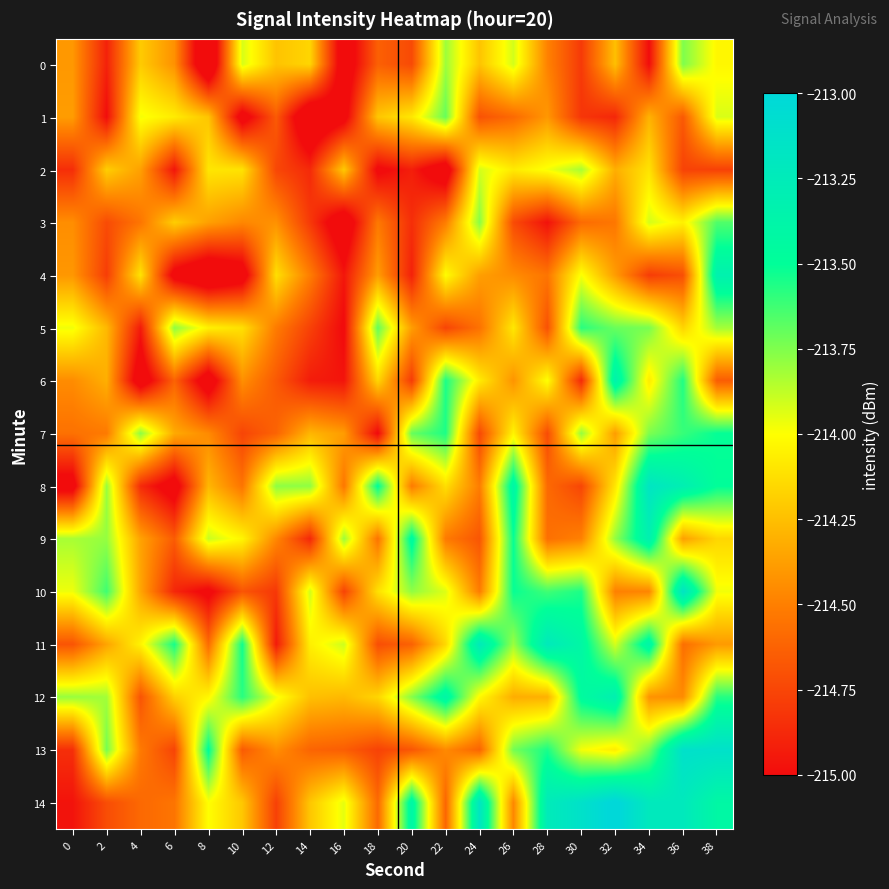

Reading left to right, what are all the values shown in this chart?

0: 0=-214.4	2=-214.9	4=-214.2	6=-214.4	8=-215.4	10=-213.9	12=-214.2	14=-214.2	16=-215.2	18=-214.6	20=-214.7	22=-213.8	24=-214.2	26=-213.9	28=-214.5	30=-214.8	32=-214.2	34=-215.0	36=-213.7	38=-214.0
1: 0=-214.4	2=-215.0	4=-214.0	6=-214.1	8=-214.2	10=-215.1	12=-214.7	14=-215.3	16=-215.1	18=-214.2	20=-214.1	22=-213.7	24=-214.7	26=-214.6	28=-214.4	30=-214.8	32=-214.9	34=-214.3	36=-214.7	38=-213.9
2: 0=-214.9	2=-214.2	4=-214.4	6=-215.0	8=-214.1	10=-214.1	12=-214.7	14=-214.9	16=-214.2	18=-215.0	20=-214.9	22=-215.2	24=-213.9	26=-214.1	28=-214.0	30=-213.8	32=-214.3	34=-214.1	36=-214.8	38=-214.8
3: 0=-214.4	2=-214.7	4=-214.5	6=-214.2	8=-214.4	10=-214.5	12=-214.4	14=-214.8	16=-215.2	18=-214.5	20=-214.9	22=-214.5	24=-213.8	26=-214.7	28=-215.0	30=-214.6	32=-214.5	34=-213.9	36=-214.1	38=-213.7
4: 0=-214.4	2=-214.8	4=-214.1	6=-215.1	8=-215.3	10=-215.2	12=-214.1	14=-214.5	16=-215.0	18=-214.4	20=-214.9	22=-214.0	24=-214.4	26=-214.4	28=-214.5	30=-214.0	32=-214.4	34=-214.8	36=-214.7	38=-213.3
5: 0=-214.0	2=-214.3	4=-214.9	6=-213.8	8=-214.1	10=-214.1	12=-214.5	14=-214.8	16=-215.0	18=-213.7	20=-214.4	22=-214.8	24=-214.6	26=-214.1	28=-214.7	30=-213.6	32=-213.7	34=-213.7	36=-214.2	38=-213.8
6: 0=-214.4	2=-214.3	4=-215.2	6=-214.6	8=-215.2	10=-214.4	12=-214.7	14=-214.9	16=-215.0	18=-214.2	20=-214.8	22=-213.6	24=-214.1	26=-214.4	28=-214.0	30=-214.9	32=-213.3	34=-214.1	36=-213.6	38=-214.6
7: 0=-214.6	2=-214.5	4=-213.8	6=-214.3	8=-214.5	10=-214.8	12=-214.6	14=-214.3	16=-214.4	18=-215.0	20=-213.7	22=-213.6	24=-214.7	26=-214.0	28=-214.7	30=-213.8	32=-214.4	34=-213.7	36=-213.6	38=-213.5
8: 0=-215.1	2=-213.8	4=-214.9	6=-215.1	8=-214.3	10=-214.5	12=-213.8	14=-213.8	16=-214.5	18=-213.5	20=-214.5	22=-214.1	24=-214.5	26=-213.4	28=-214.6	30=-214.8	32=-214.1	34=-213.2	36=-213.3	38=-213.5
9: 0=-213.8	2=-213.8	4=-214.4	6=-214.7	8=-213.9	10=-214.0	12=-214.5	14=-214.9	16=-213.8	18=-214.5	20=-213.4	22=-214.5	24=-214.7	26=-213.5	28=-214.6	30=-214.5	32=-213.8	34=-213.3	36=-214.4	38=-214.2
10: 0=-214.0	2=-213.6	4=-214.3	6=-214.9	8=-215.1	10=-214.7	12=-214.8	14=-213.9	16=-214.8	18=-214.1	20=-213.8	22=-213.9	24=-214.5	26=-213.5	28=-213.6	30=-213.6	32=-214.5	34=-214.5	36=-213.2	38=-214.0
11: 0=-214.7	2=-214.4	4=-214.0	6=-213.5	8=-214.6	10=-213.5	12=-214.9	14=-214.1	16=-213.9	18=-214.7	20=-214.6	22=-214.1	24=-213.2	26=-213.8	28=-213.2	30=-213.4	32=-213.9	34=-213.4	36=-214.6	38=-214.4
12: 0=-213.8	2=-213.8	4=-214.7	6=-214.2	8=-214.0	10=-213.6	12=-214.0	14=-214.2	16=-214.3	18=-214.2	20=-213.8	22=-213.4	24=-214.0	26=-214.3	28=-214.3	30=-213.5	32=-213.3	34=-214.4	36=-214.4	38=-213.6
13: 0=-214.8	2=-213.7	4=-214.5	6=-214.8	8=-213.5	10=-214.7	12=-214.4	14=-214.6	16=-214.6	18=-214.8	20=-214.7	22=-214.5	24=-214.6	26=-213.7	28=-213.6	30=-214.0	32=-214.1	34=-213.7	36=-213.1	38=-213.1
14: 0=-215.0	2=-214.7	4=-214.6	6=-214.5	8=-214.0	10=-214.2	12=-214.8	14=-214.2	16=-213.9	18=-214.6	20=-213.4	22=-214.6	24=-213.2	26=-214.5	28=-213.2	30=-213.1	32=-213.0	34=-213.2	36=-213.2	38=-213.4